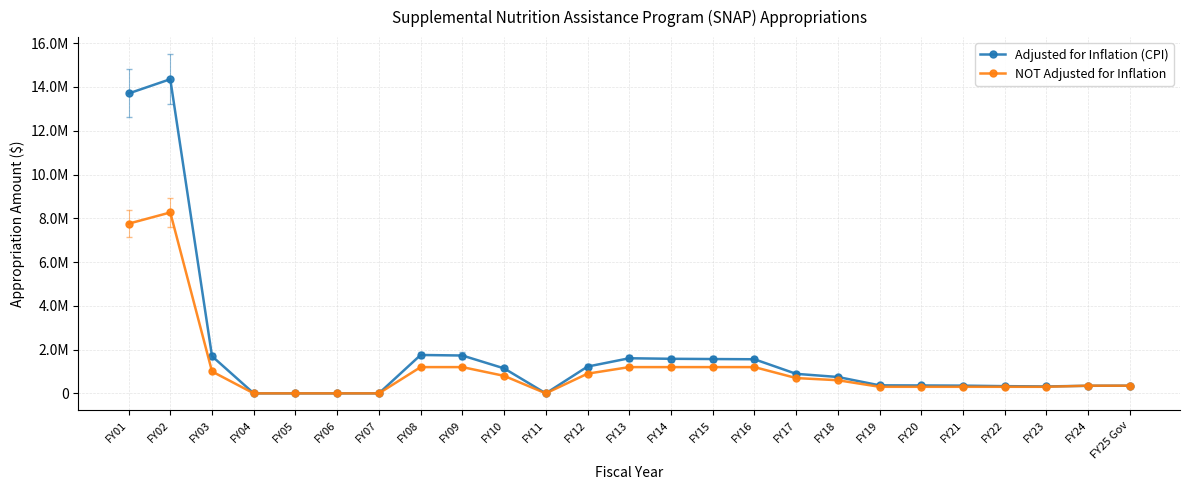

Which has a higher value, FY14 or FY08?

FY08